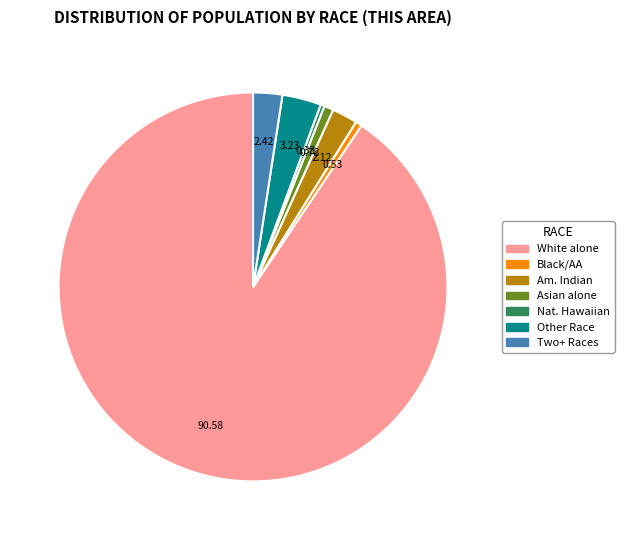

Which slice is the largest?

White alone